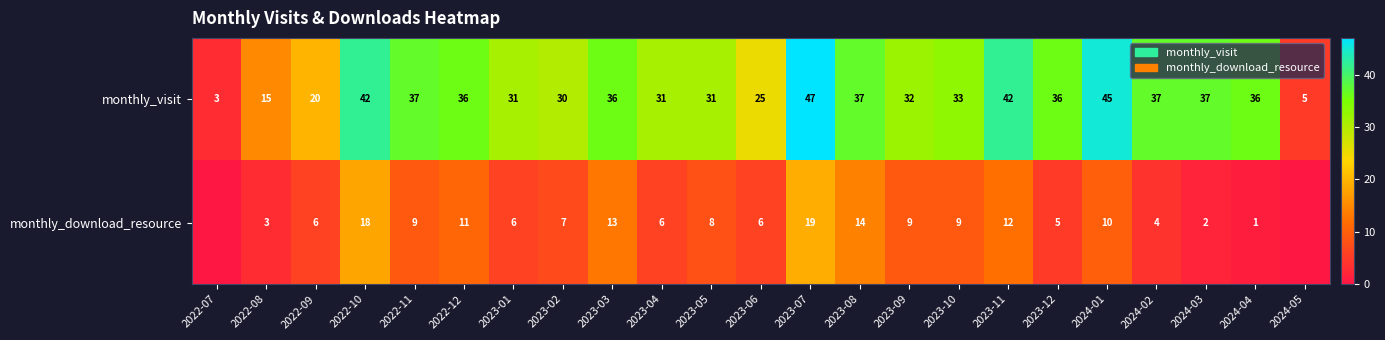

Which label corresponds to the largest value in the chart?

2023-07